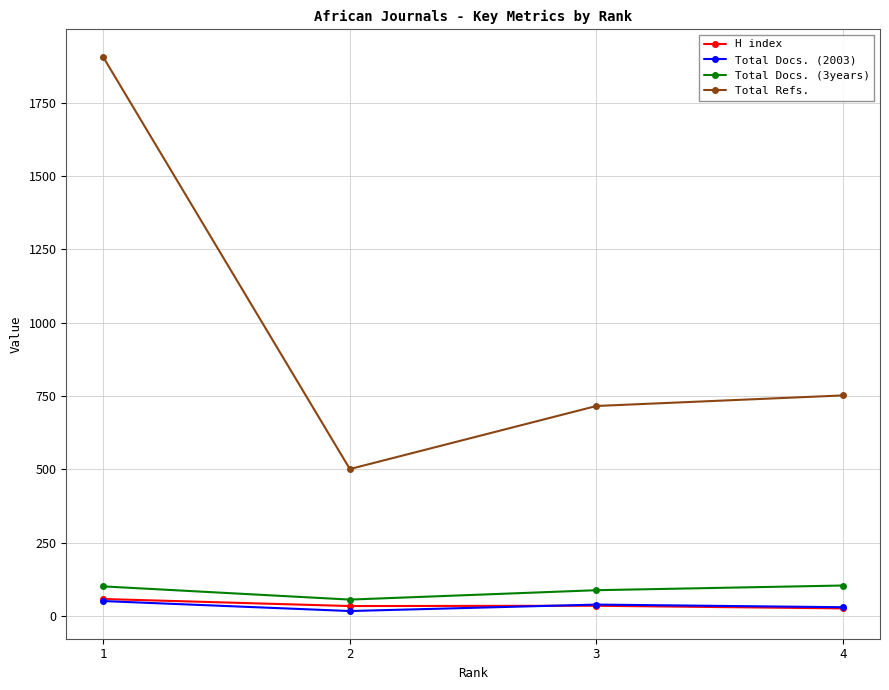

Which series has the largest total across all categories?

Total Refs.